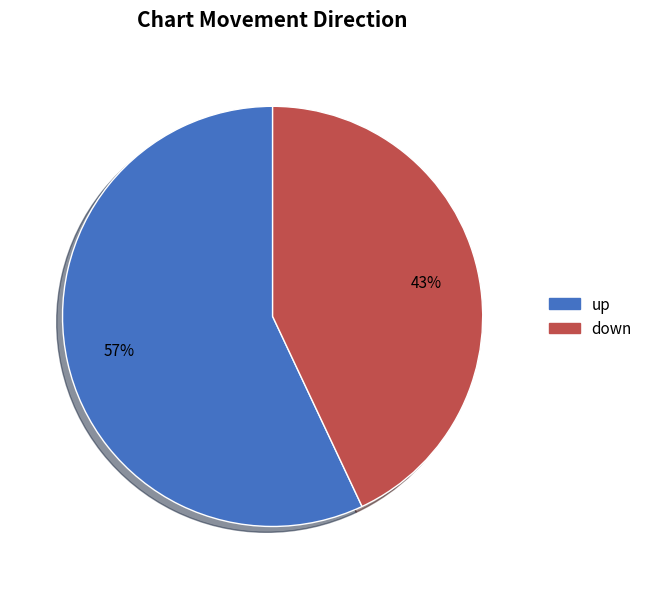

To the nearest percent, what portion does down represent?

43%